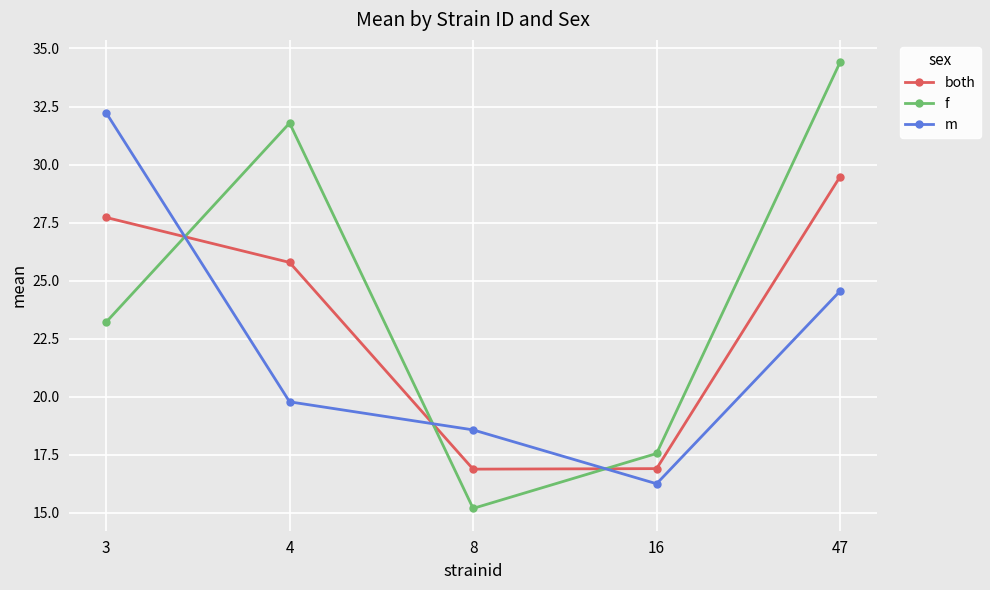

Does the chart display data point markers on the line(s)?

Yes